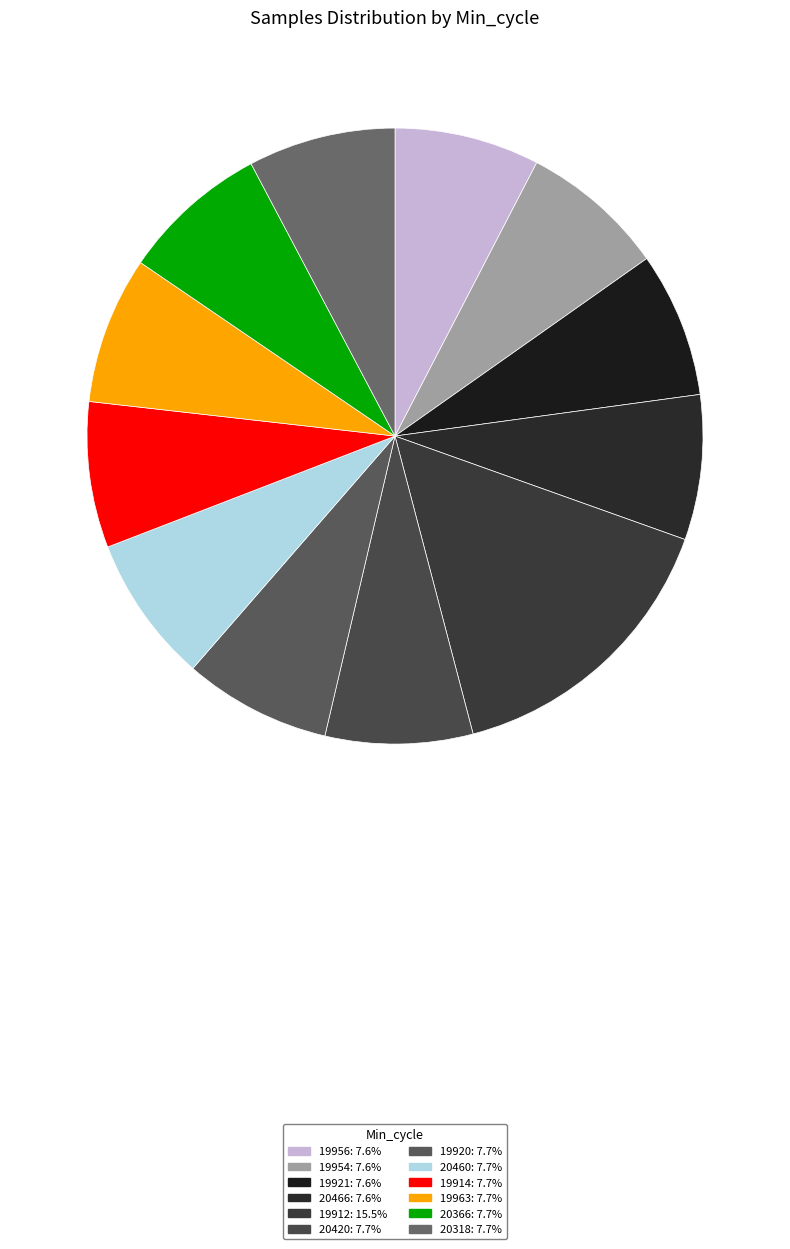

How many segments does this pie chart have?

12